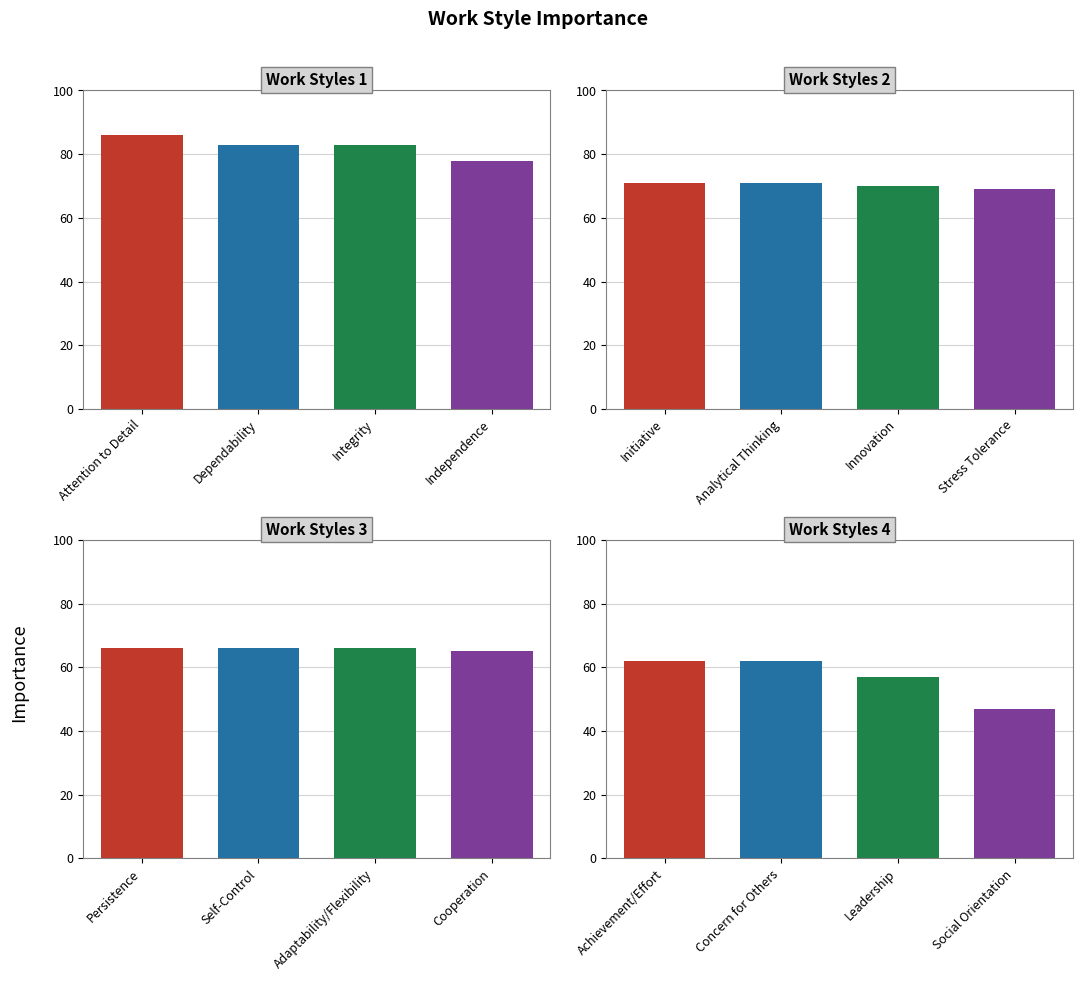

What is the approximate value at Achievement/Effort?

62